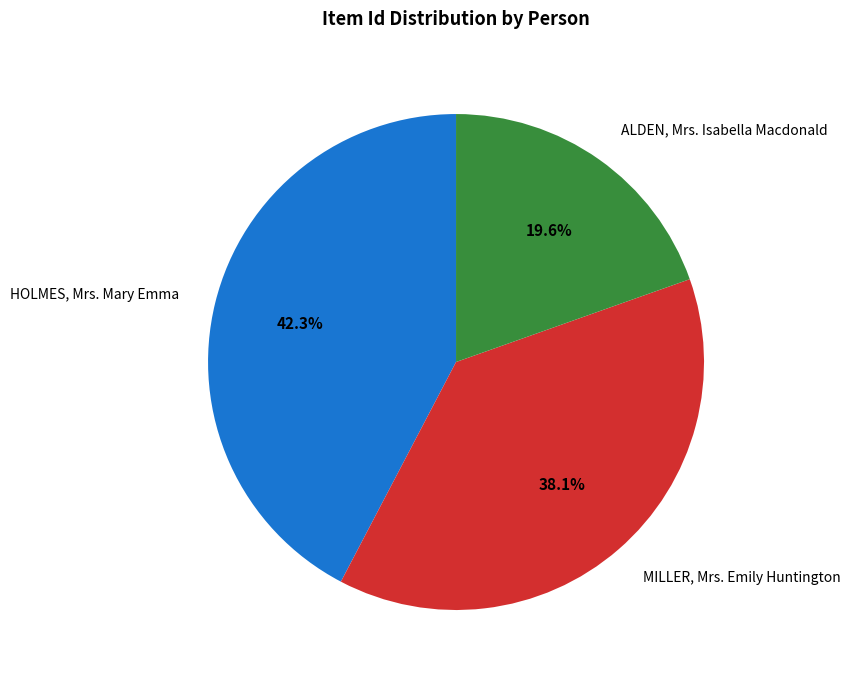

How many segments does this pie chart have?

3